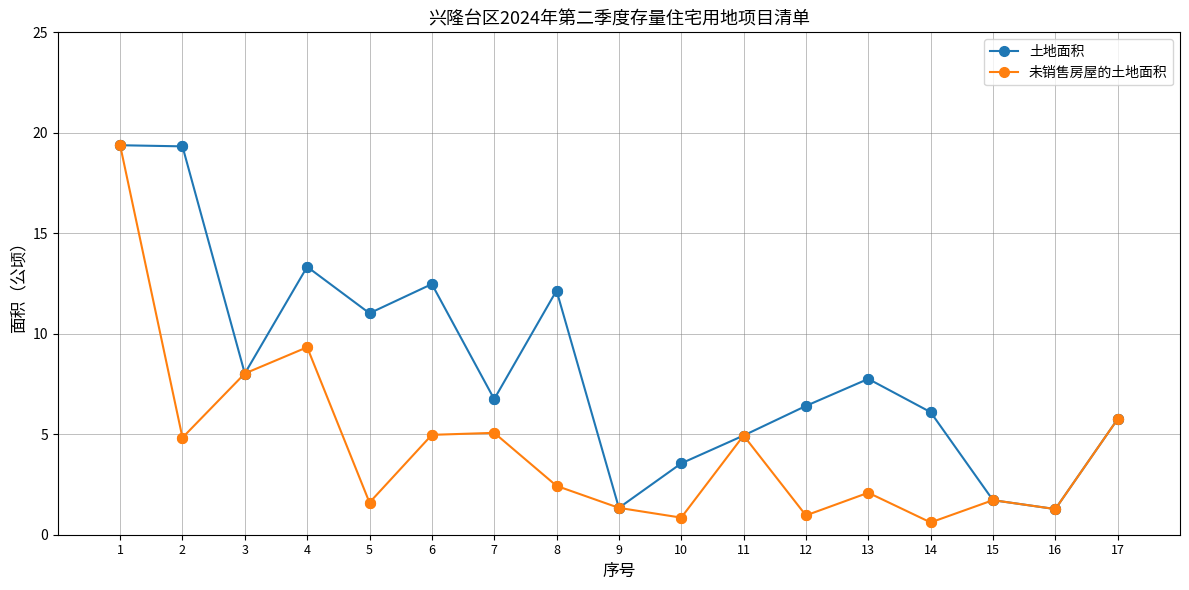

What are all the series names shown in the legend?

土地面积, 未销售房屋的土地面积